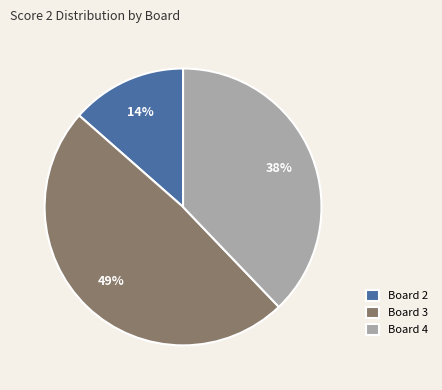

How many segments does this pie chart have?

3